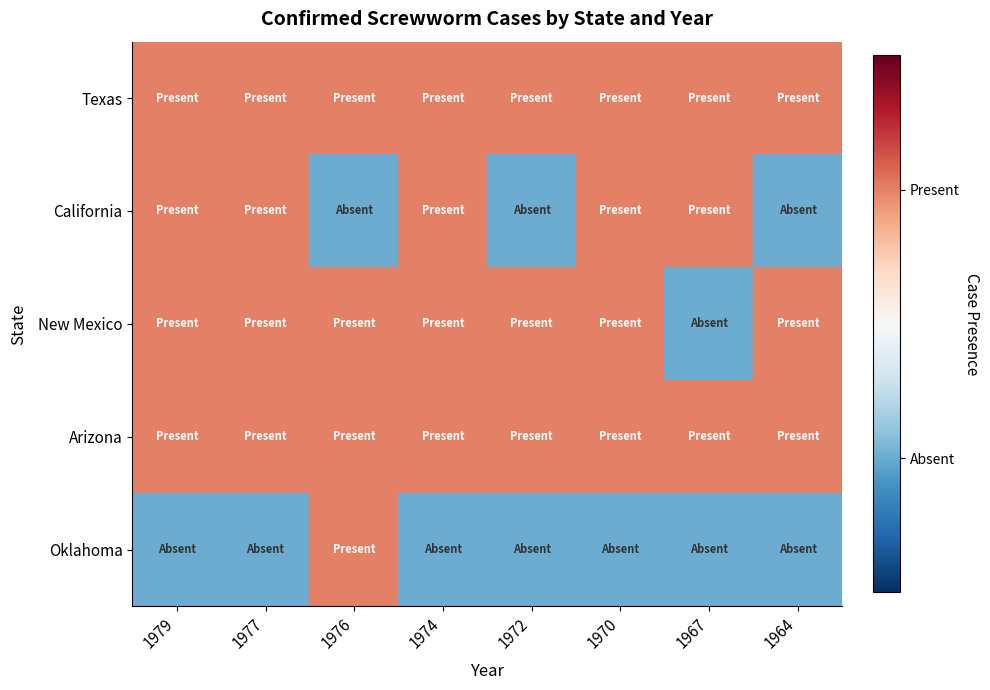

Count the number of categories in the chart.

8